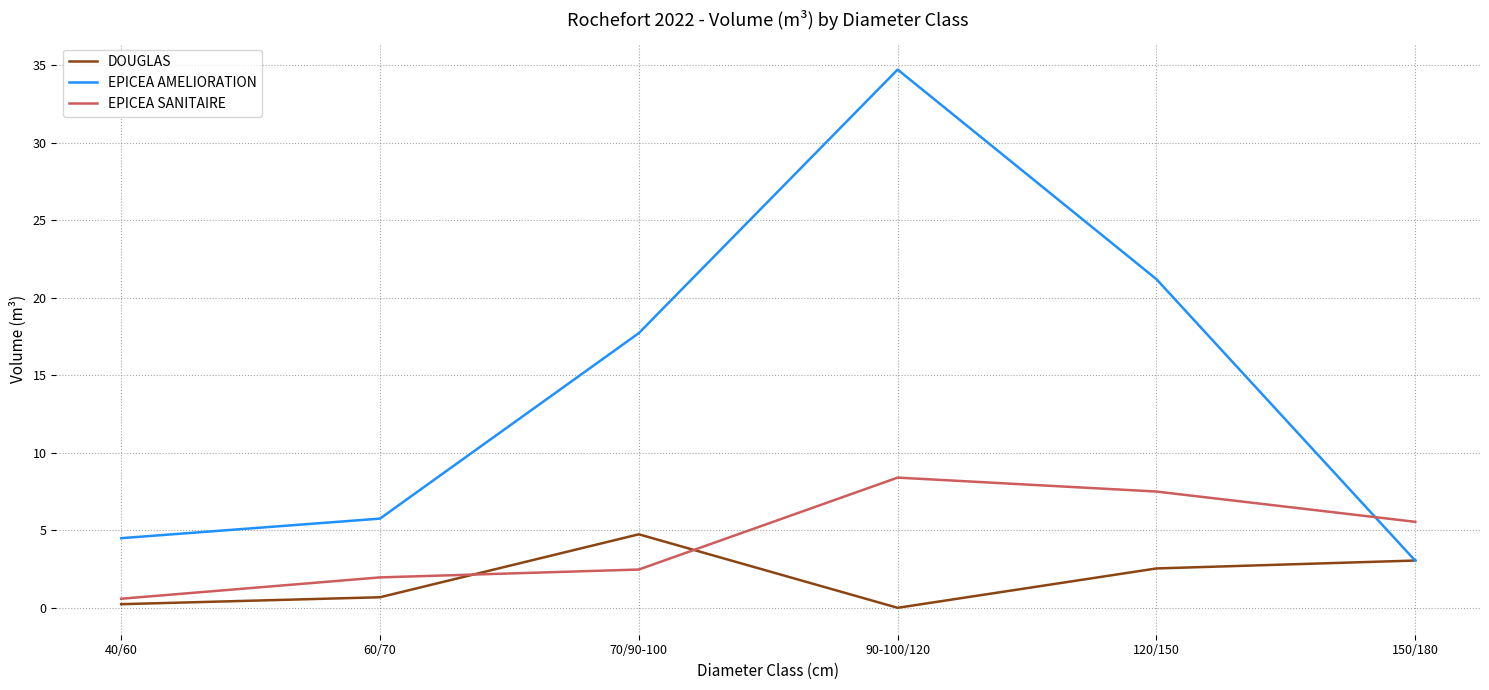

How many lines are shown in the chart?

3